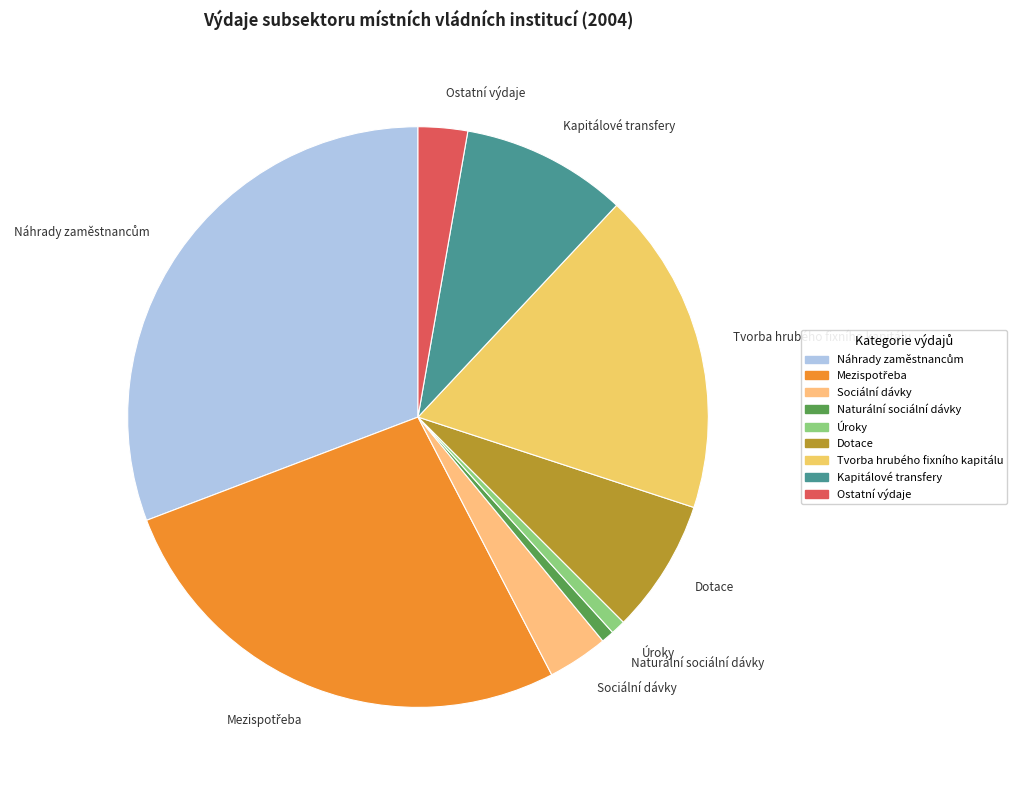

Do Úroky and Sociální dávky together represent more than half of the pie?

No